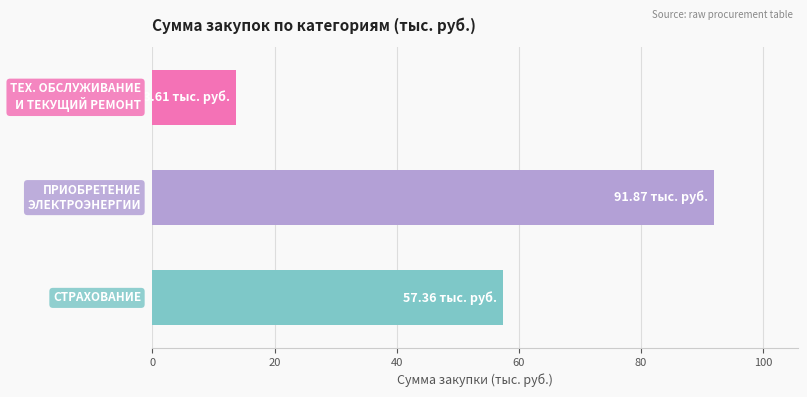

What is the difference between the maximum and minimum values?

78.3